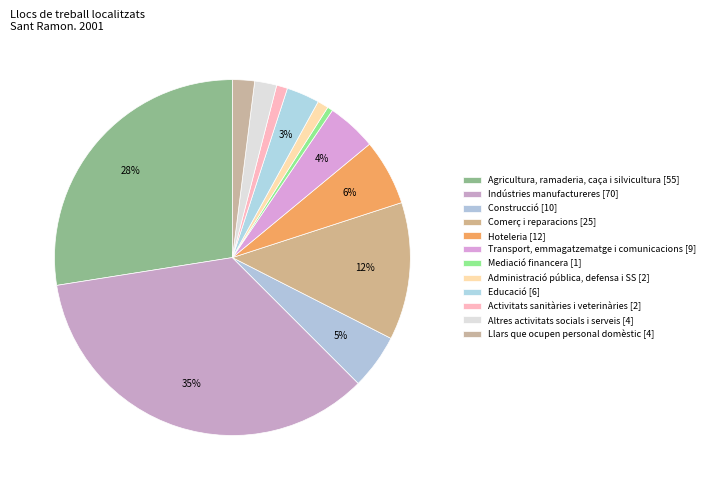

Combined, do Comerç i reparacions and Agricultura, ramaderia, caça i silvicultura account for over 50%?

No